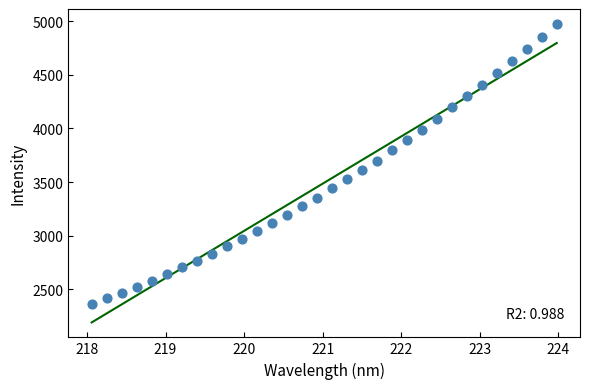

What is the range of Y values (max minus min)?

2609.2